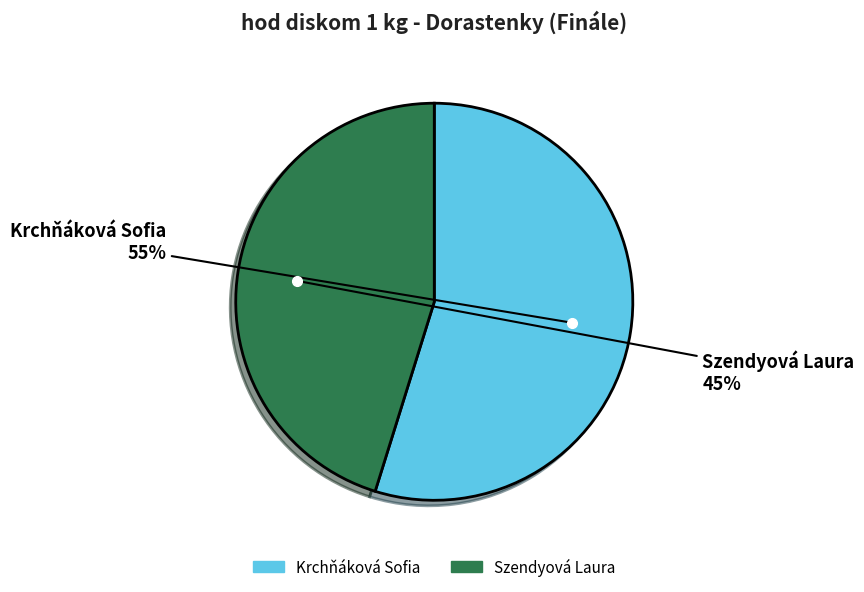

Between Szendyová Laura and Krchňáková Sofia, which is larger?

Krchňáková Sofia